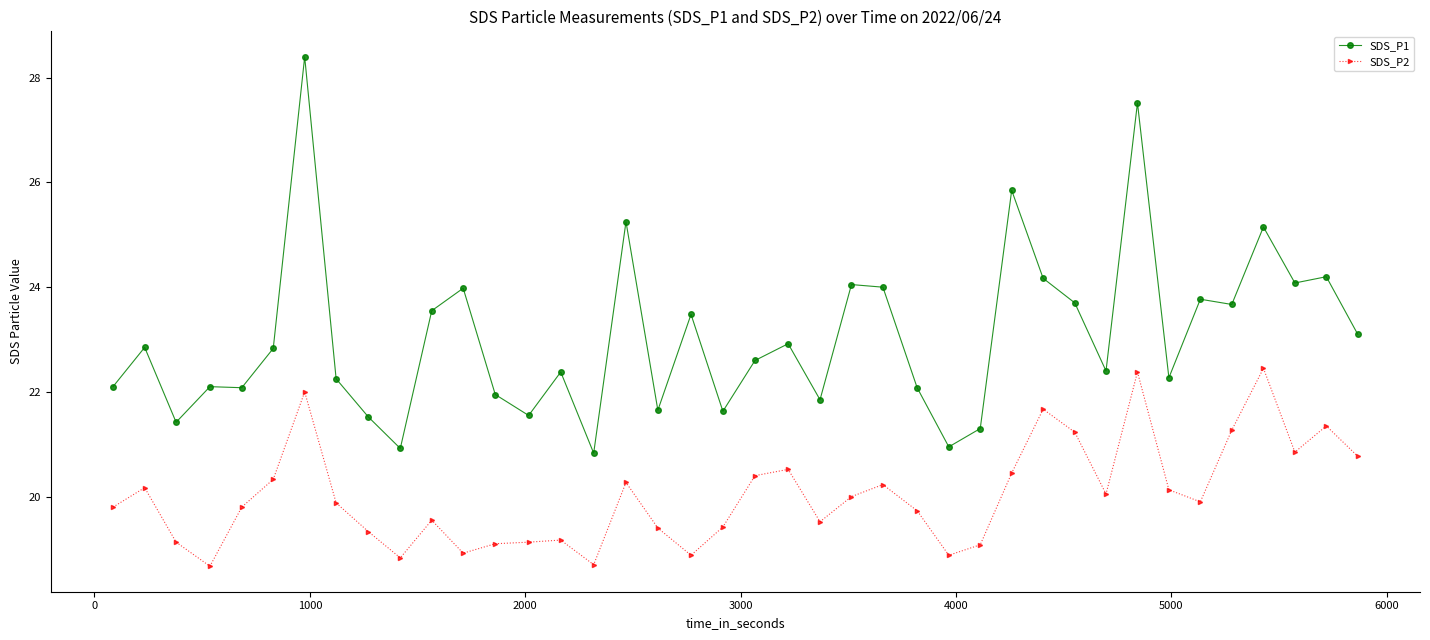

True or false: SDS_P1 has more than 2 interior local peaks.

True